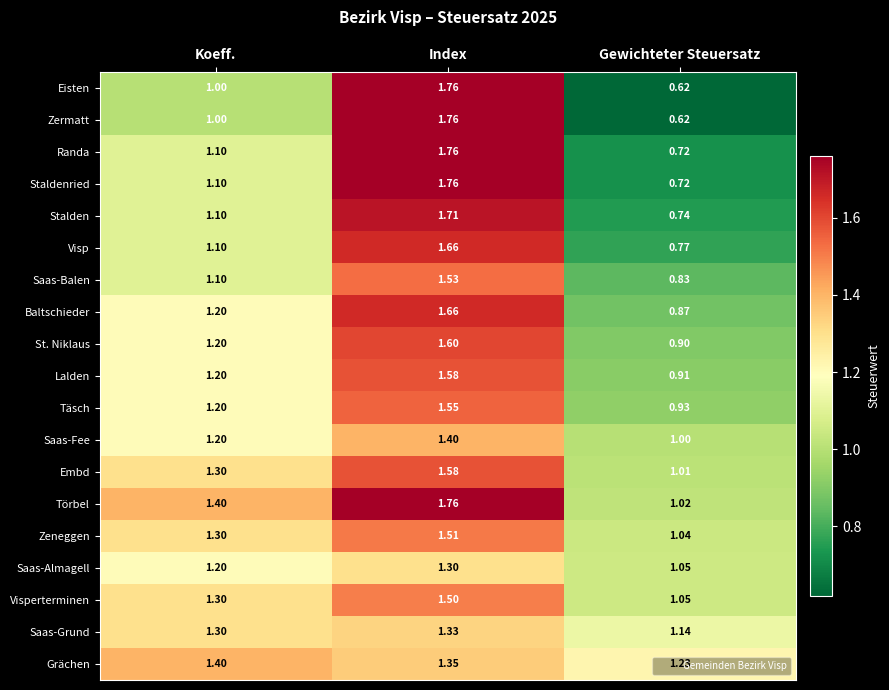

Which category has the lowest value across all series?

Gewichteter Steuersatz